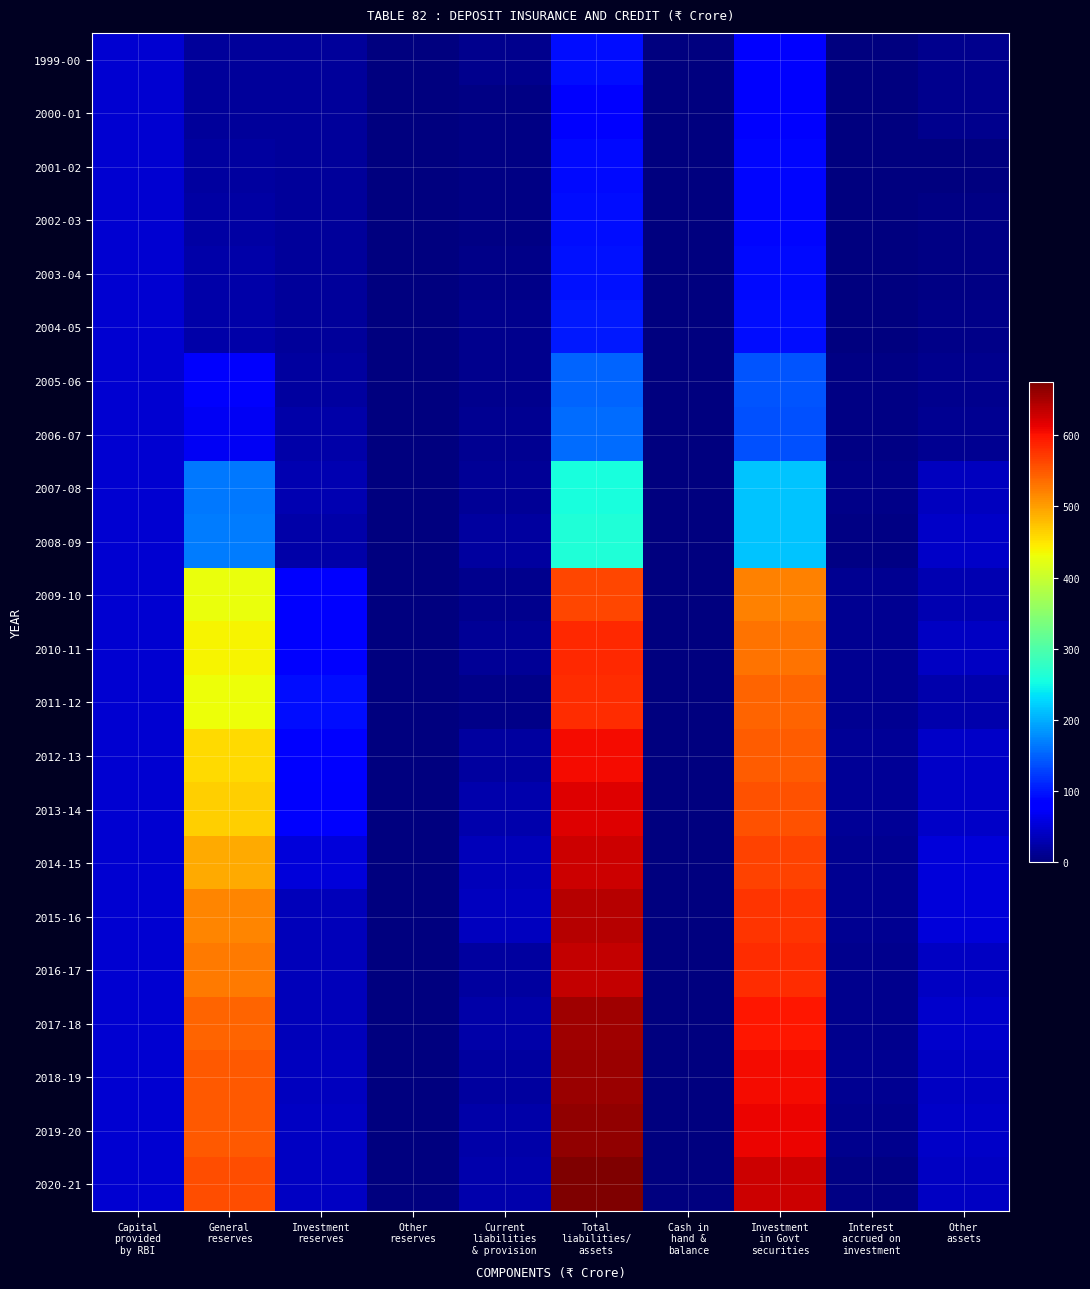

Reading left to right, extract all data points from this chart.

1999-00: Capital
provided
by RBI=50	General
reserves=17	Investment
reserves=16	Other
reserves=0	Current
liabilities
& provision=10	Total
liabilities/
assets=93	Cash in
hand &
balance=0	Investment
in Govt
securities=81	Interest
accrued on
investment=2	Other
assets=10
2000-01: Capital
provided
by RBI=50	General
reserves=18	Investment
reserves=16	Other
reserves=0	Current
liabilities
& provision=3	Total
liabilities/
assets=87	Cash in
hand &
balance=0	Investment
in Govt
securities=77	Interest
accrued on
investment=2	Other
assets=8
2001-02: Capital
provided
by RBI=50	General
reserves=20	Investment
reserves=16	Other
reserves=0	Current
liabilities
& provision=5	Total
liabilities/
assets=91	Cash in
hand &
balance=0	Investment
in Govt
securities=88	Interest
accrued on
investment=2	Other
assets=1
2002-03: Capital
provided
by RBI=50	General
reserves=22	Investment
reserves=16	Other
reserves=0	Current
liabilities
& provision=5	Total
liabilities/
assets=93	Cash in
hand &
balance=0	Investment
in Govt
securities=88	Interest
accrued on
investment=2	Other
assets=3
2003-04: Capital
provided
by RBI=50	General
reserves=24	Investment
reserves=16	Other
reserves=0	Current
liabilities
& provision=7	Total
liabilities/
assets=97	Cash in
hand &
balance=0	Investment
in Govt
securities=91	Interest
accrued on
investment=2	Other
assets=4
2004-05: Capital
provided
by RBI=50	General
reserves=26	Investment
reserves=17	Other
reserves=0	Current
liabilities
& provision=8	Total
liabilities/
assets=101	Cash in
hand &
balance=0	Investment
in Govt
securities=93	Interest
accrued on
investment=2	Other
assets=6
2005-06: Capital
provided
by RBI=50	General
reserves=74	Investment
reserves=19	Other
reserves=0	Current
liabilities
& provision=8	Total
liabilities/
assets=151	Cash in
hand &
balance=0	Investment
in Govt
securities=140	Interest
accrued on
investment=3	Other
assets=8
2006-07: Capital
provided
by RBI=50	General
reserves=70	Investment
reserves=24	Other
reserves=0	Current
liabilities
& provision=13	Total
liabilities/
assets=156	Cash in
hand &
balance=0	Investment
in Govt
securities=139	Interest
accrued on
investment=4	Other
assets=13
2007-08: Capital
provided
by RBI=50	General
reserves=164	Investment
reserves=30	Other
reserves=0	Current
liabilities
& provision=14	Total
liabilities/
assets=257	Cash in
hand &
balance=0	Investment
in Govt
securities=214	Interest
accrued on
investment=6	Other
assets=38
2008-09: Capital
provided
by RBI=50	General
reserves=168	Investment
reserves=25	Other
reserves=0	Current
liabilities
& provision=20	Total
liabilities/
assets=263	Cash in
hand &
balance=0	Investment
in Govt
securities=215	Interest
accrued on
investment=5	Other
assets=43
2009-10: Capital
provided
by RBI=50	General
reserves=428	Investment
reserves=79	Other
reserves=0	Current
liabilities
& provision=8	Total
liabilities/
assets=564	Cash in
hand &
balance=0	Investment
in Govt
securities=521	Interest
accrued on
investment=12	Other
assets=31
2010-11: Capital
provided
by RBI=50	General
reserves=438	Investment
reserves=82	Other
reserves=0	Current
liabilities
& provision=15	Total
liabilities/
assets=585	Cash in
hand &
balance=0	Investment
in Govt
securities=531	Interest
accrued on
investment=12	Other
assets=41
2011-12: Capital
provided
by RBI=50	General
reserves=430	Investment
reserves=94	Other
reserves=0	Current
liabilities
& provision=7	Total
liabilities/
assets=581	Cash in
hand &
balance=0	Investment
in Govt
securities=541	Interest
accrued on
investment=11	Other
assets=28
2012-13: Capital
provided
by RBI=50	General
reserves=457	Investment
reserves=77	Other
reserves=0	Current
liabilities
& provision=19	Total
liabilities/
assets=604	Cash in
hand &
balance=0	Investment
in Govt
securities=546	Interest
accrued on
investment=14	Other
assets=44
2013-14: Capital
provided
by RBI=50	General
reserves=466	Investment
reserves=74	Other
reserves=0	Current
liabilities
& provision=27	Total
liabilities/
assets=617	Cash in
hand &
balance=0	Investment
in Govt
securities=556	Interest
accrued on
investment=15	Other
assets=44
2014-15: Capital
provided
by RBI=50	General
reserves=491	Investment
reserves=54	Other
reserves=0	Current
liabilities
& provision=35	Total
liabilities/
assets=630	Cash in
hand &
balance=0	Investment
in Govt
securities=565	Interest
accrued on
investment=12	Other
assets=53
2015-16: Capital
provided
by RBI=50	General
reserves=518	Investment
reserves=36	Other
reserves=0	Current
liabilities
& provision=37	Total
liabilities/
assets=641	Cash in
hand &
balance=0	Investment
in Govt
securities=575	Interest
accrued on
investment=12	Other
assets=53
2016-17: Capital
provided
by RBI=50	General
reserves=527	Investment
reserves=36	Other
reserves=0	Current
liabilities
& provision=21	Total
liabilities/
assets=634	Cash in
hand &
balance=0	Investment
in Govt
securities=582	Interest
accrued on
investment=10	Other
assets=42
2017-18: Capital
provided
by RBI=50	General
reserves=543	Investment
reserves=36	Other
reserves=0	Current
liabilities
& provision=24	Total
liabilities/
assets=654	Cash in
hand &
balance=1	Investment
in Govt
securities=596	Interest
accrued on
investment=10	Other
assets=46
2018-19: Capital
provided
by RBI=50	General
reserves=549	Investment
reserves=37	Other
reserves=0	Current
liabilities
& provision=21	Total
liabilities/
assets=657	Cash in
hand &
balance=1	Investment
in Govt
securities=604	Interest
accrued on
investment=11	Other
assets=41
2019-20: Capital
provided
by RBI=50	General
reserves=550	Investment
reserves=40	Other
reserves=0	Current
liabilities
& provision=24	Total
liabilities/
assets=664	Cash in
hand &
balance=1	Investment
in Govt
securities=610	Interest
accrued on
investment=10	Other
assets=43
2020-21: Capital
provided
by RBI=50	General
reserves=558	Investment
reserves=40	Other
reserves=0	Current
liabilities
& provision=27	Total
liabilities/
assets=675	Cash in
hand &
balance=1	Investment
in Govt
securities=630	Interest
accrued on
investment=5	Other
assets=40